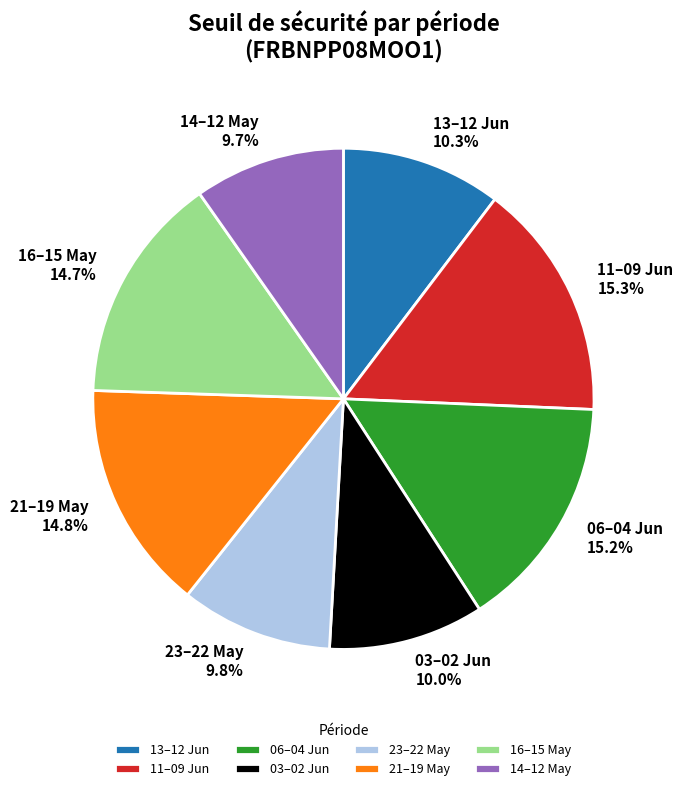

To the nearest percent, what is the average slice percentage?

12%